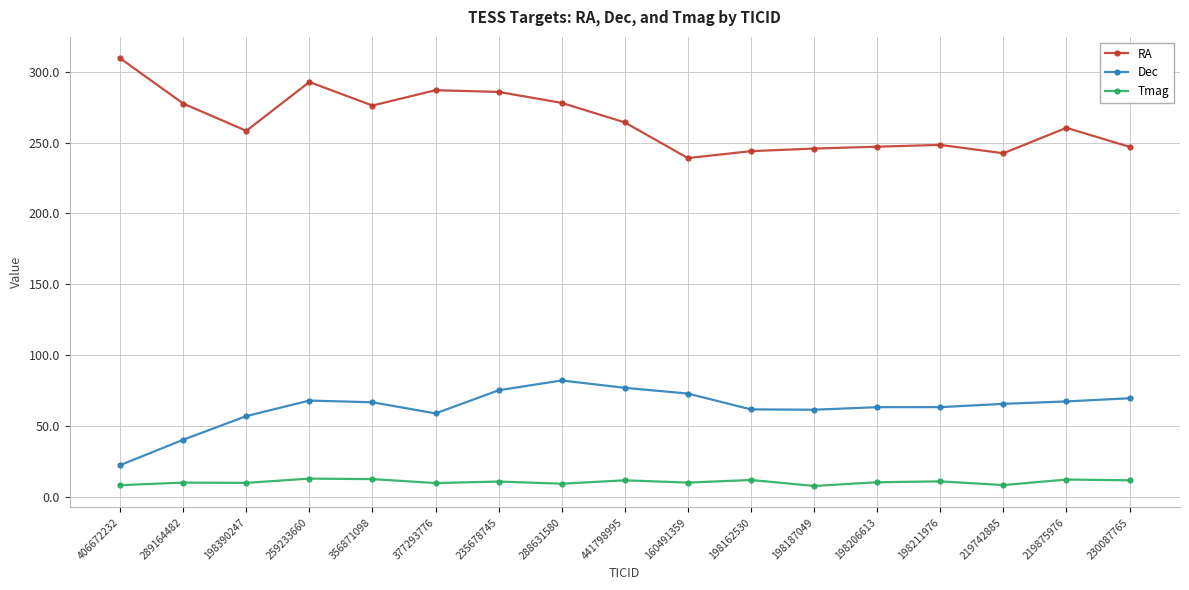

What is the average value of the Tmag series?

10.8